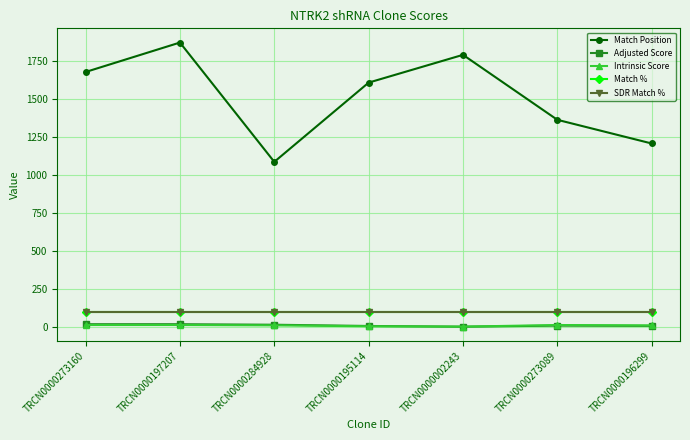

True or false: Intrinsic Score and Match % cross at least once.

False